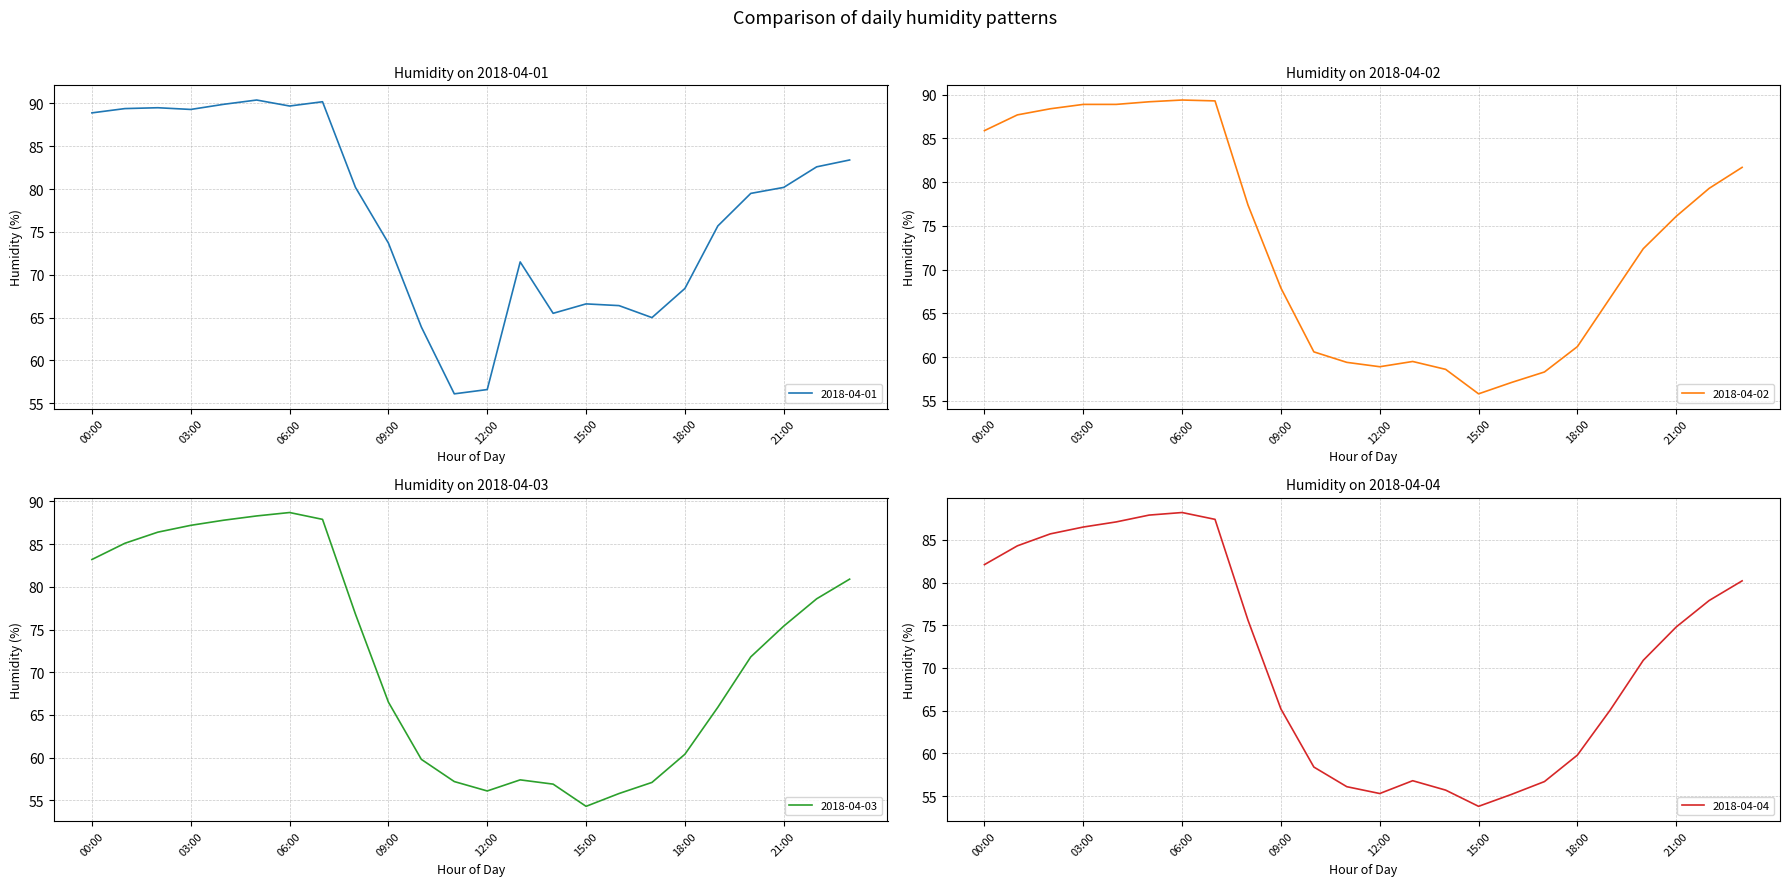

Where does the 2018-04-02 series first go above 76?

00:00